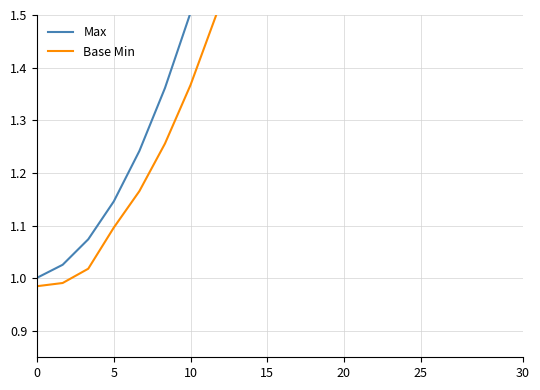

What is the average value of the Max series?

2.5